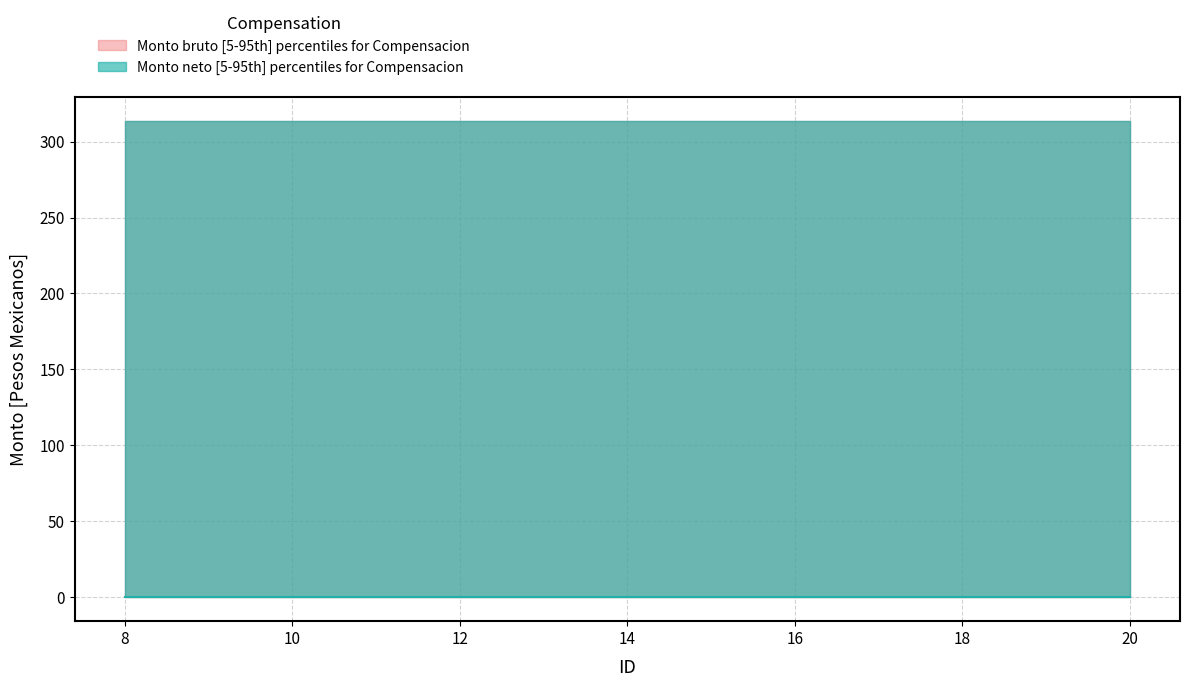

At how many categories does at least one series exceed 157?

13